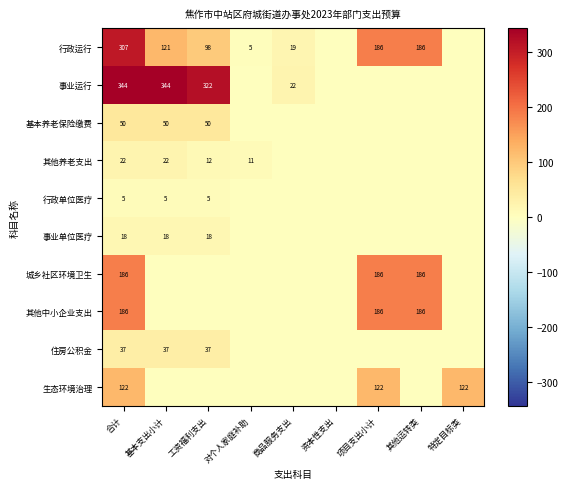

True or false: 行政运行 has a value of 48 at 项目支出小计.

False